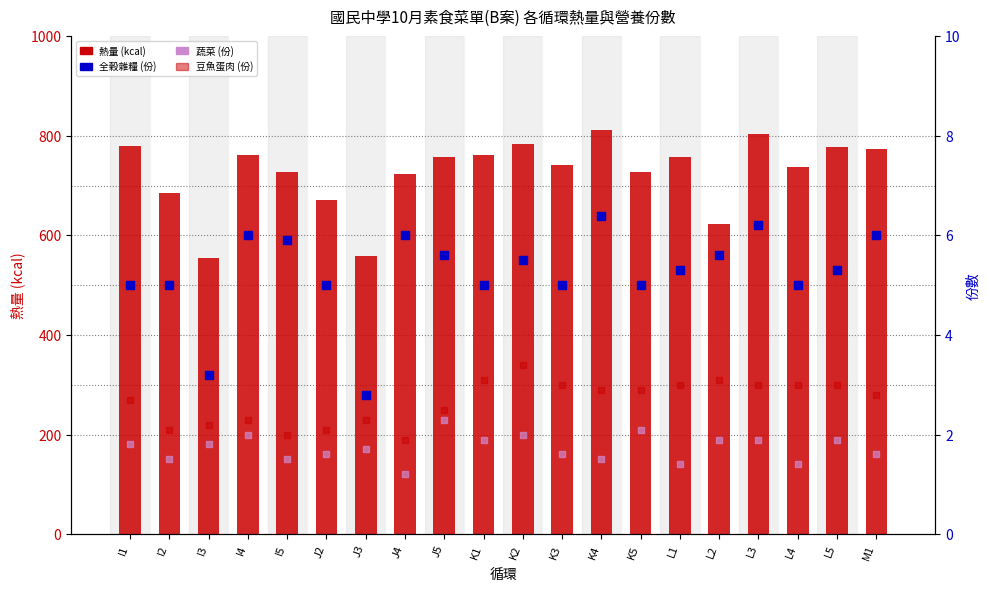

At how many categories does at least one series exceed 306?

20